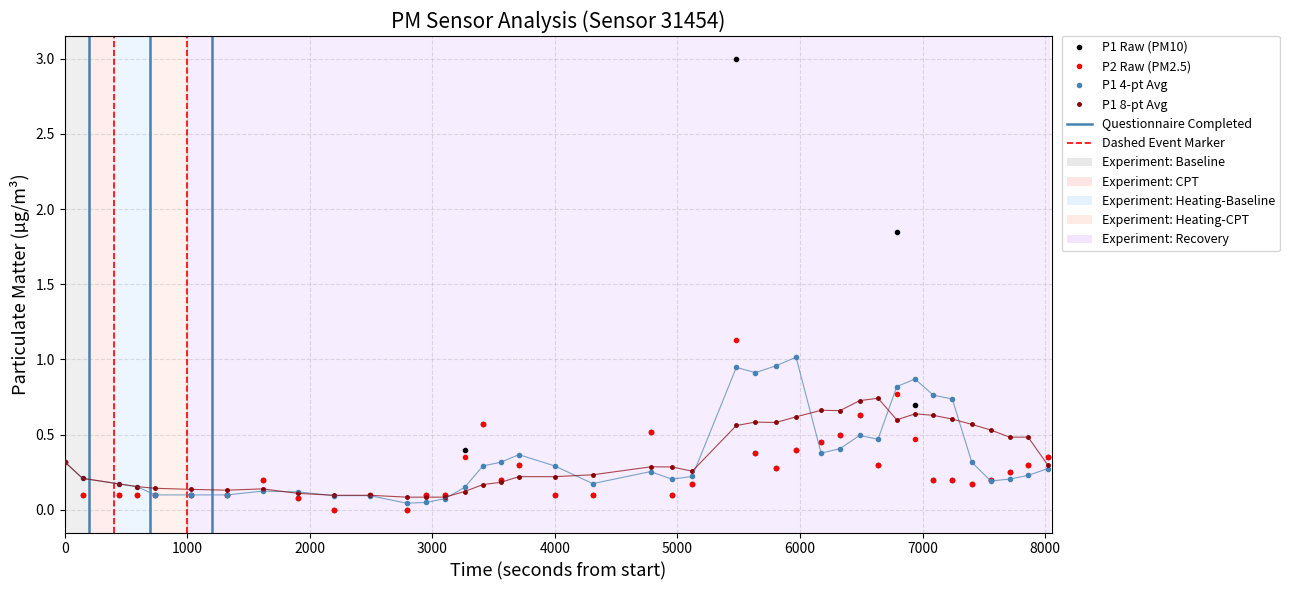

At how many categories does at least one series exceed 0?

40